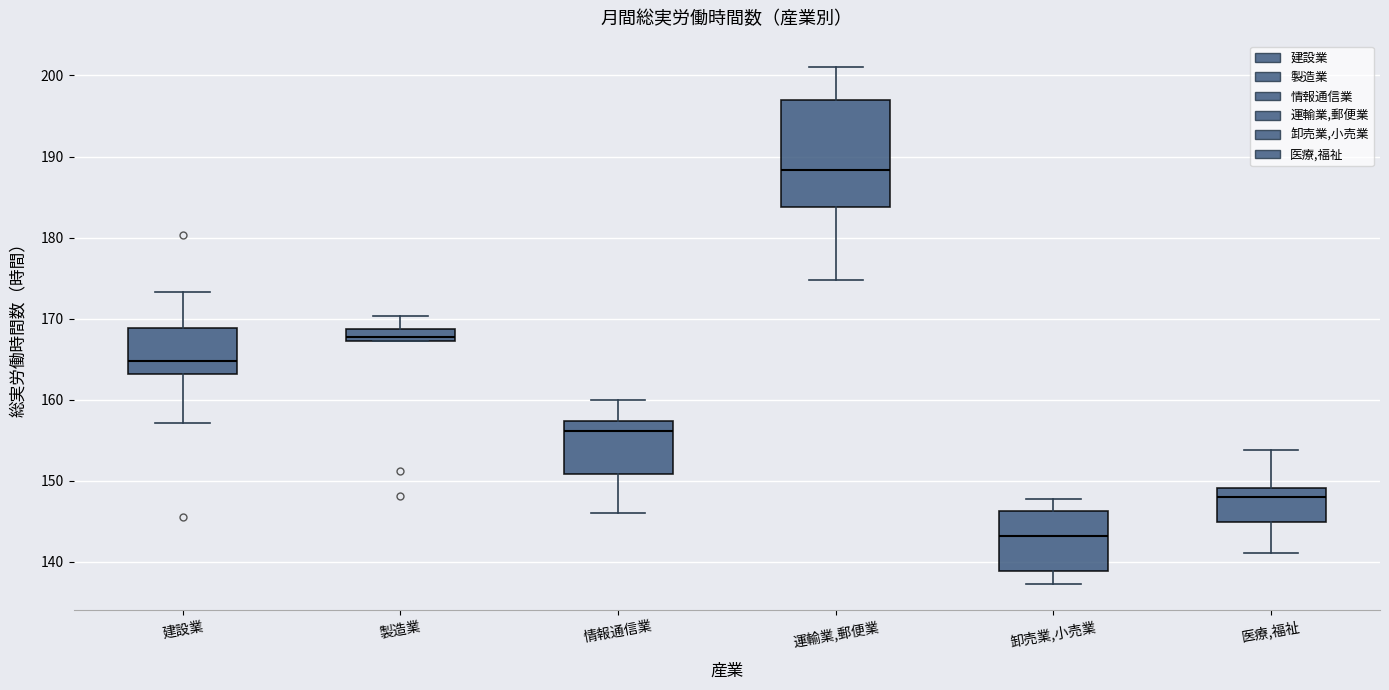

Which box's median line is the highest?

運輸業,郵便業